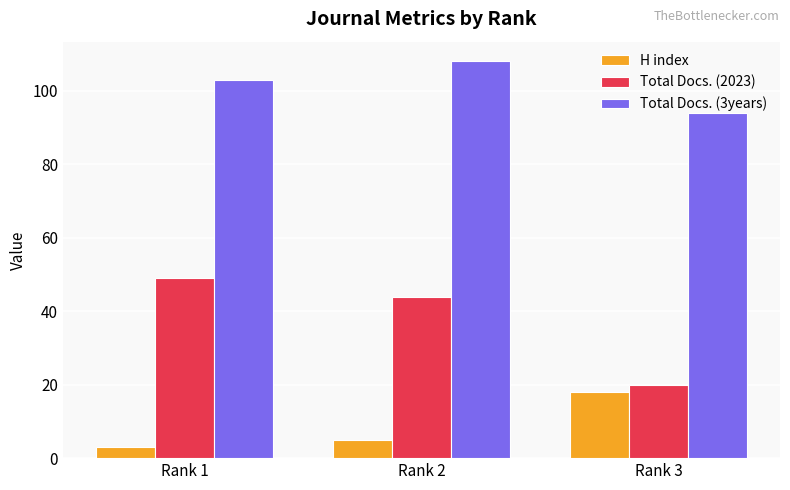

Count the number of categories in the chart.

3